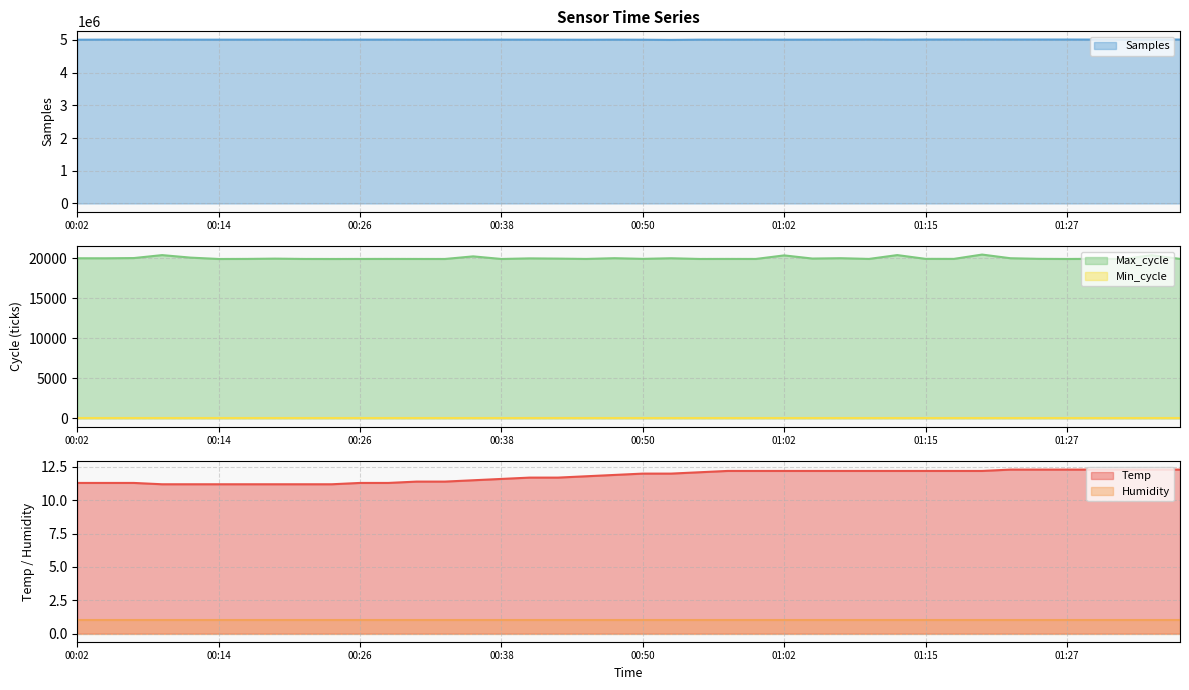

Between 00:45 and 01:12, which is larger?

01:12